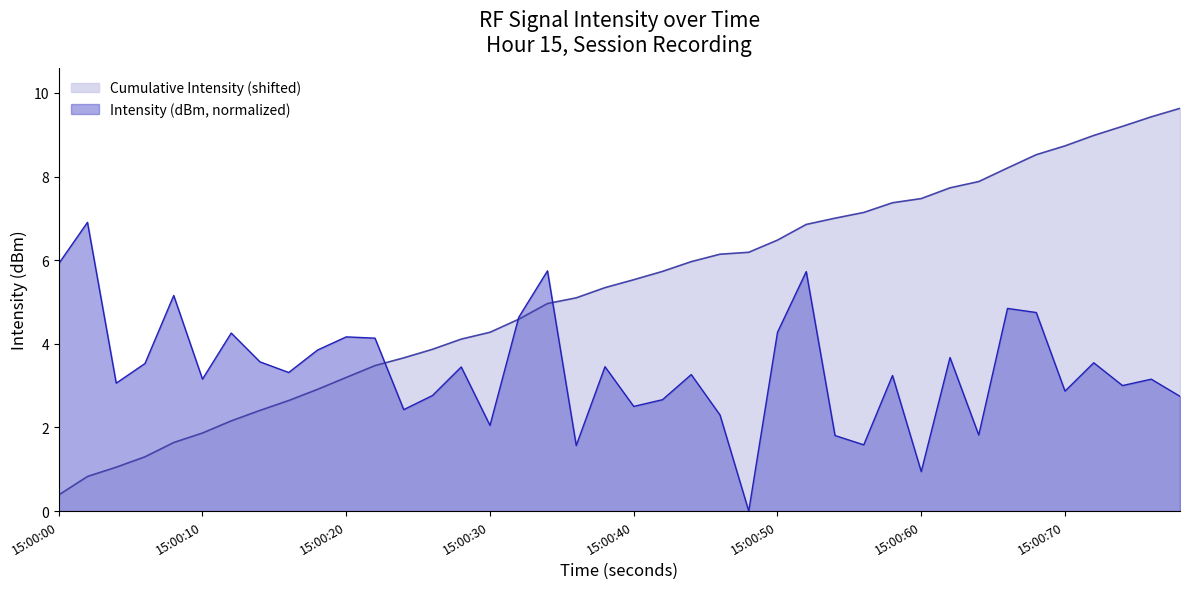

True or false: Cumulative Intensity (shifted) has a value of 6.0 at 15:00:30.

False